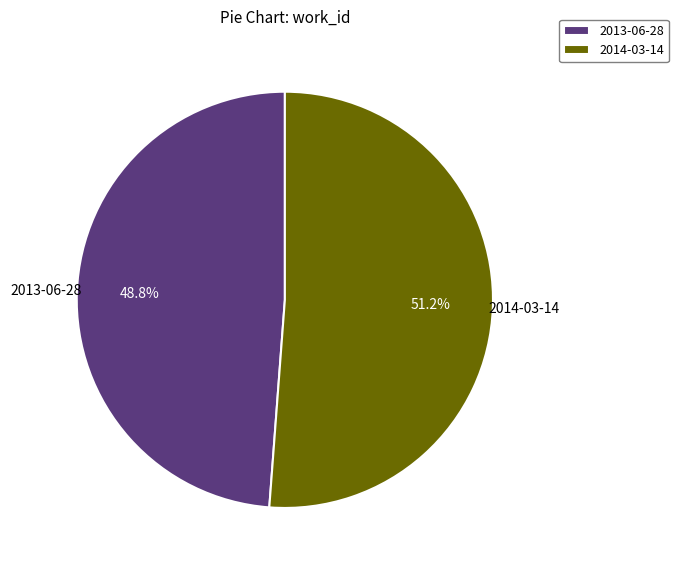

To the nearest percent, what is the average slice percentage?

50%